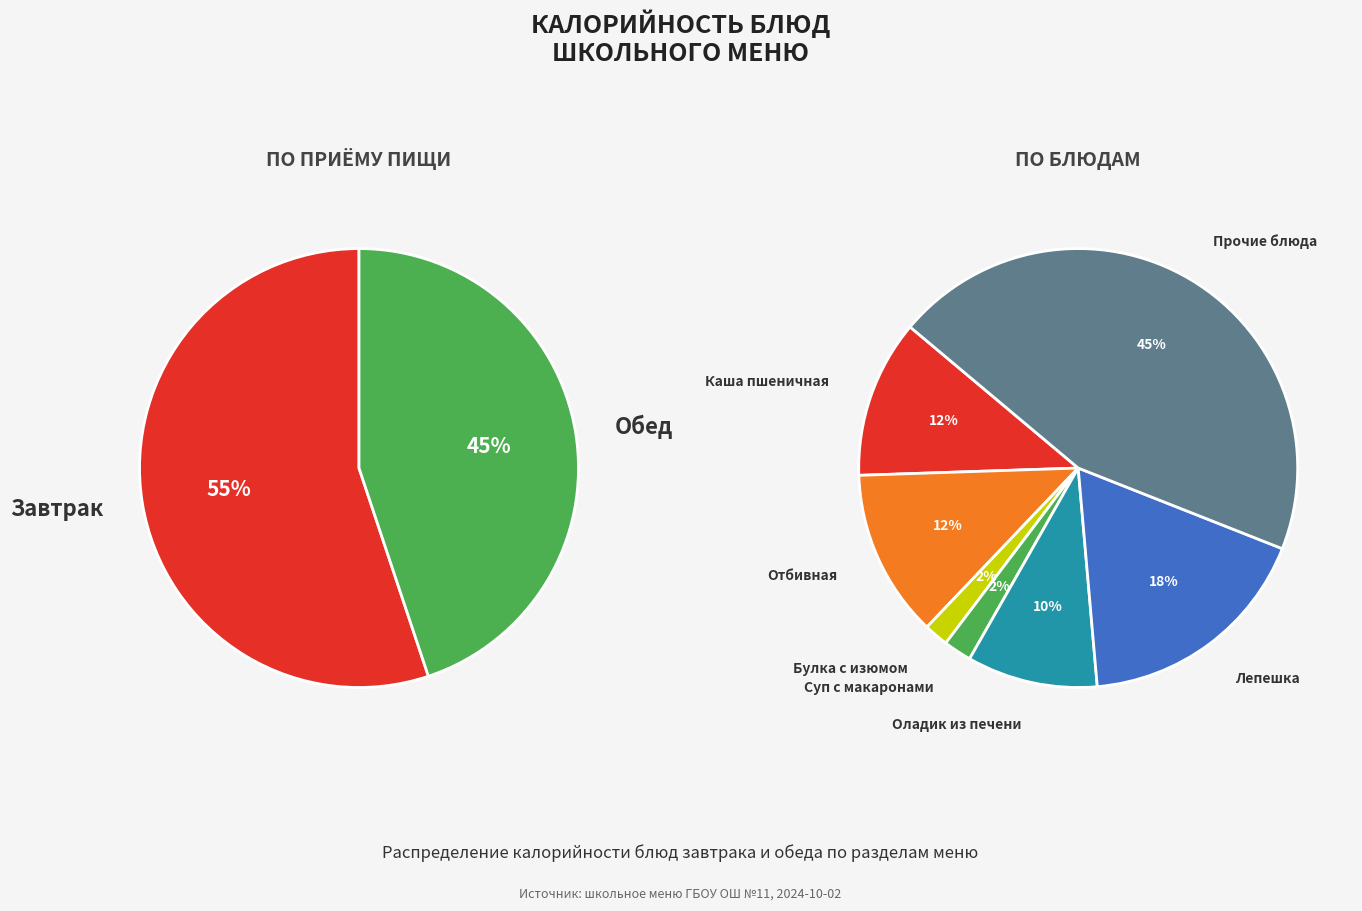

Combined, do Сок фруктовый and Булка с изюмом account for over 50%?

No